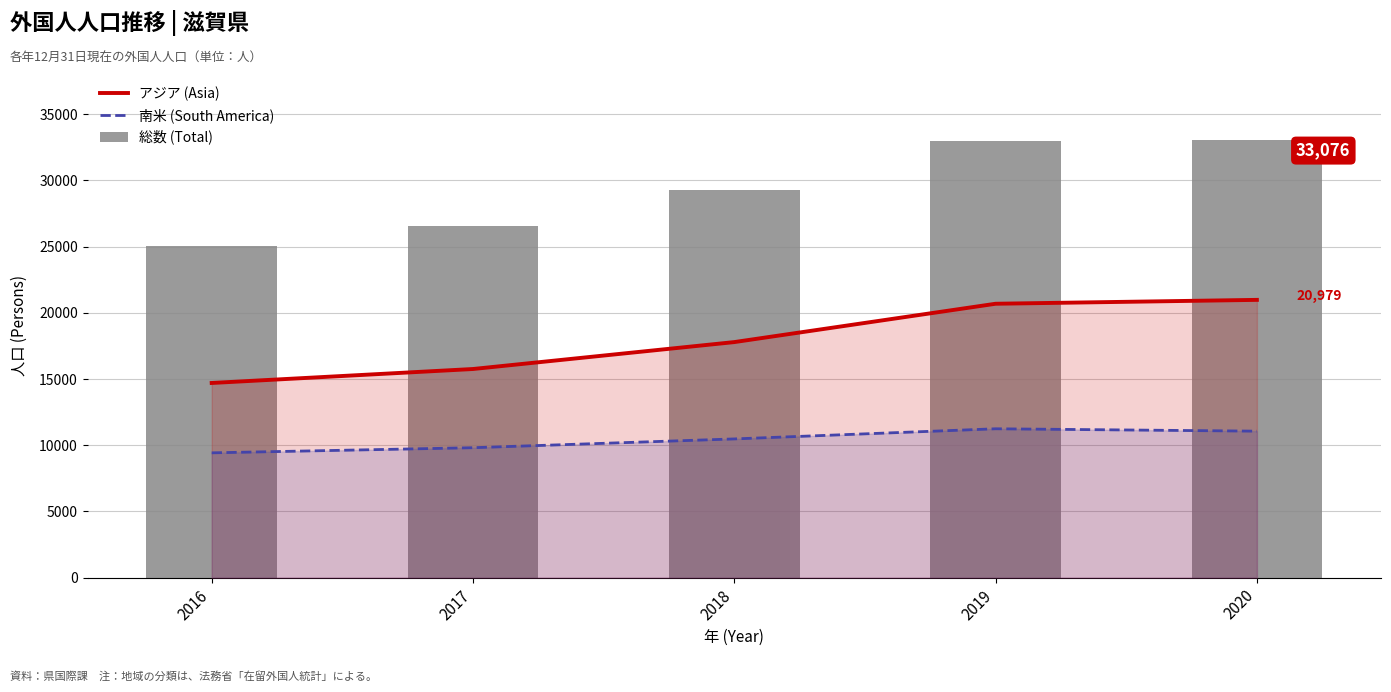

Does the chart contain stacked bars?

No